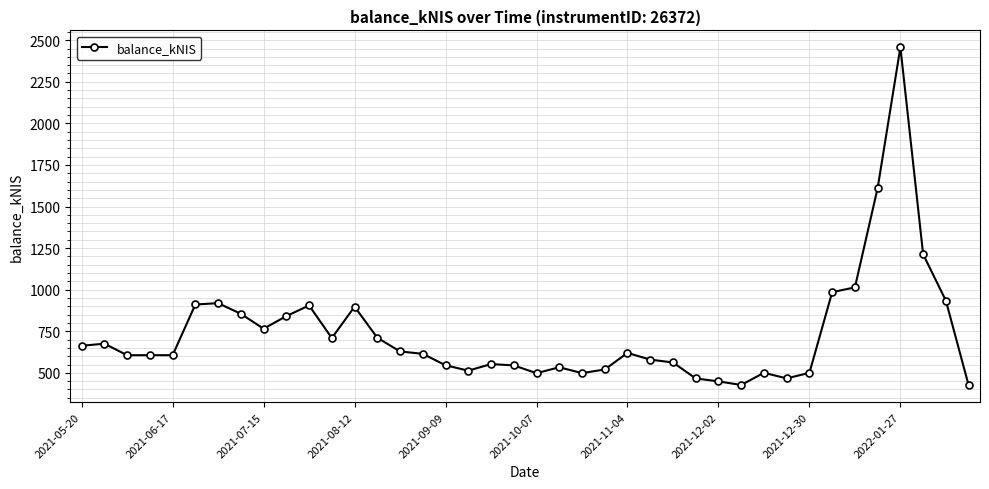

What is the smallest value displayed?

425.4